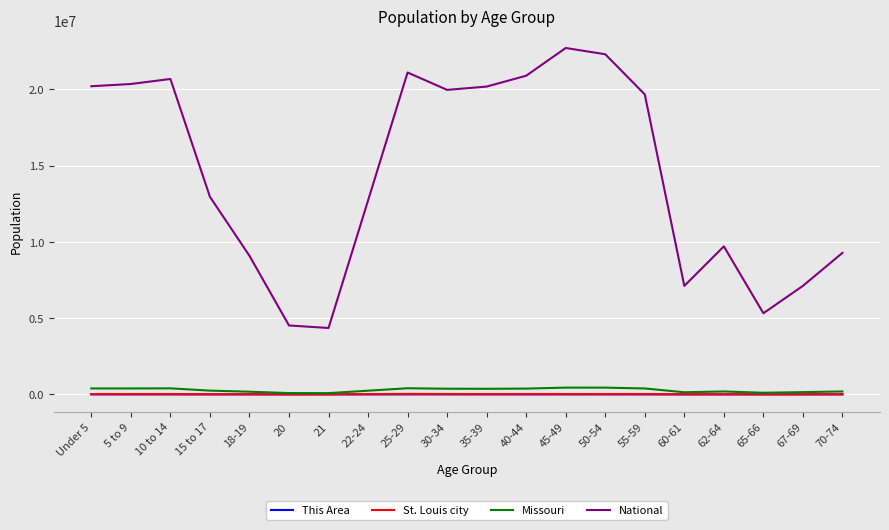

Which series has the widest spread of values?

National